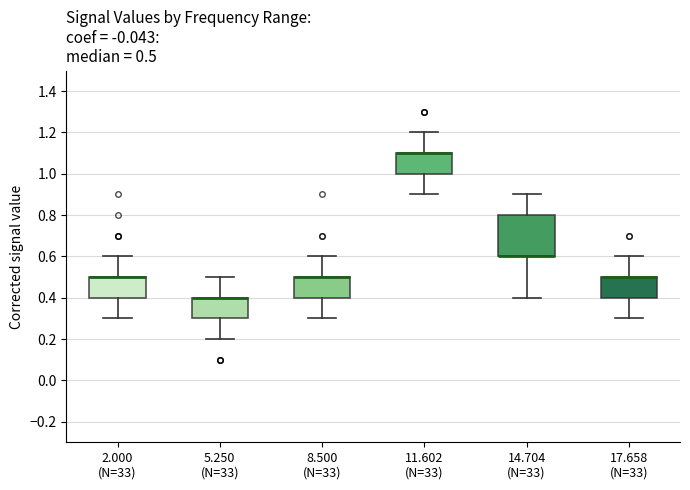

Comparing the boxes themselves (not the whiskers), which one is the tallest?

14.704 (N=33)